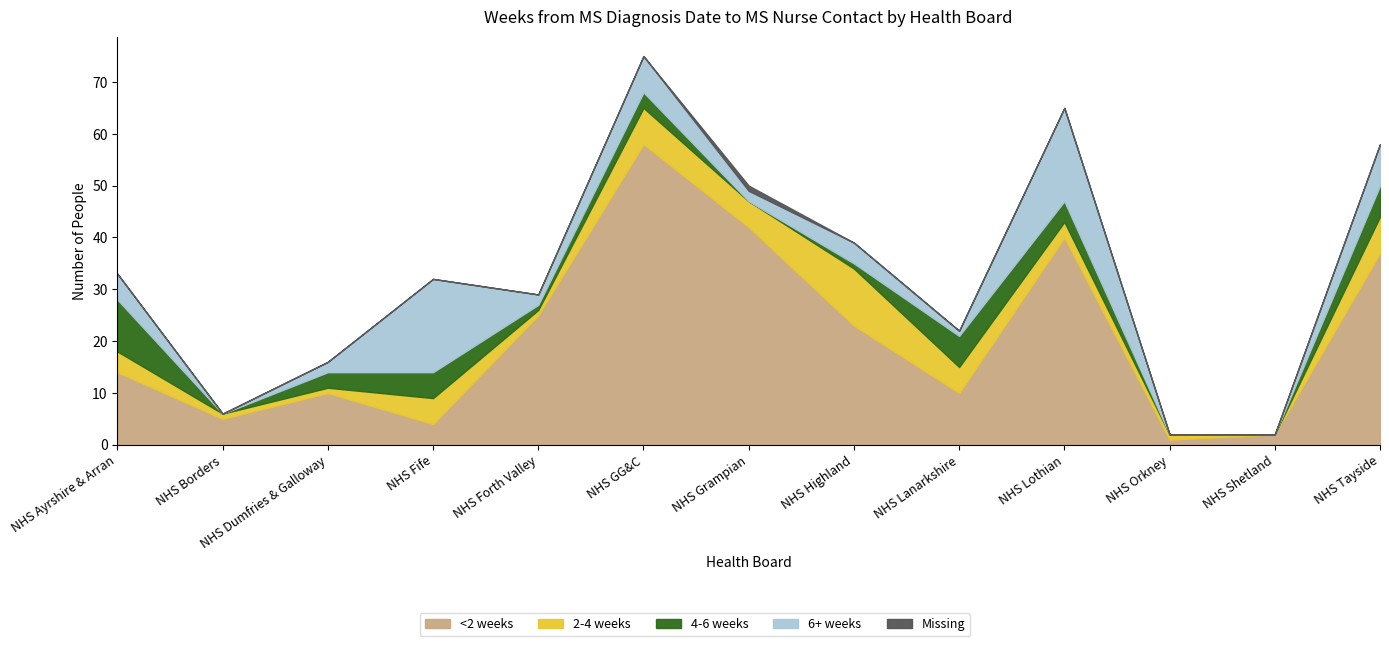

At how many categories does at least one series exceed 16?

7